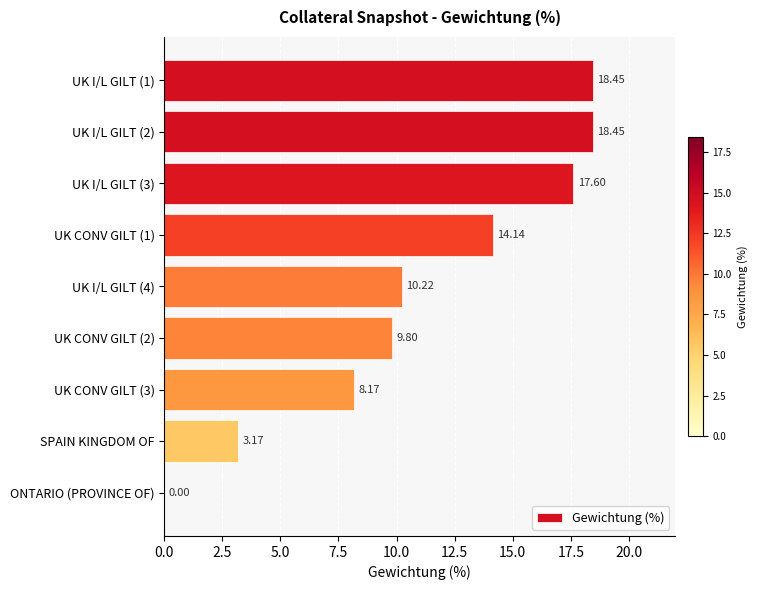

Which has a higher value, ONTARIO (PROVINCE OF) or SPAIN KINGDOM OF?

SPAIN KINGDOM OF